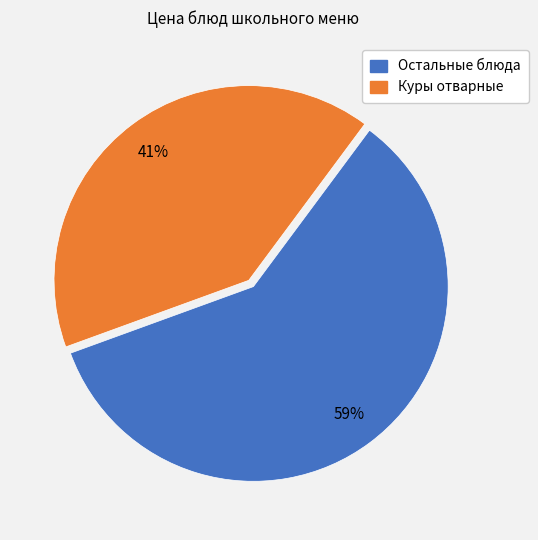

Is there any slice that represents more than half of the pie?

Yes